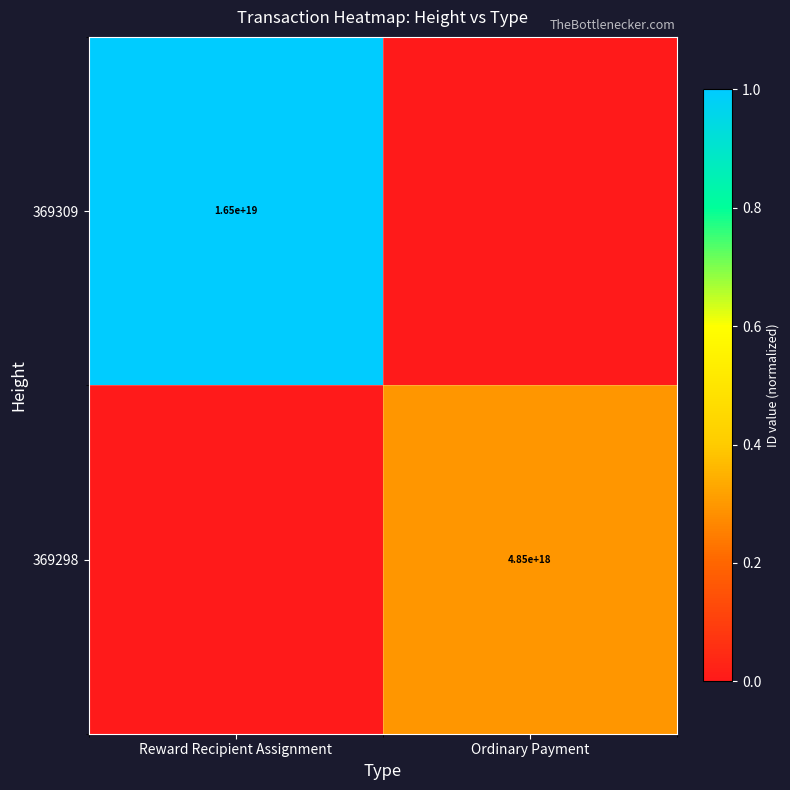

The 369298 series shows 4850000000000000000 at Ordinary Payment. True or false?

True